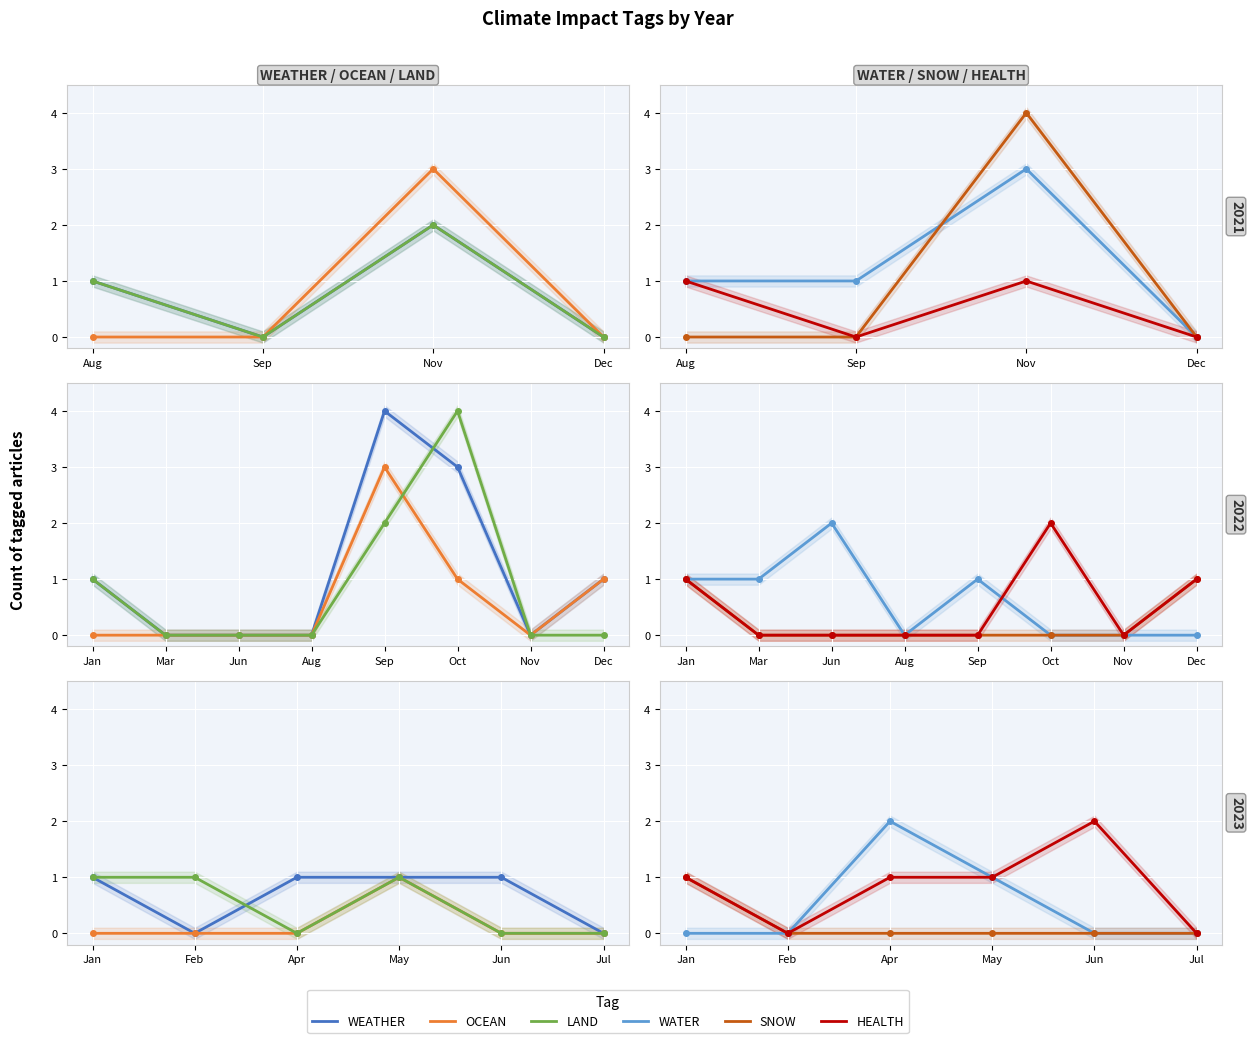

What are all the series names shown in the legend?

WEATHER, OCEAN, LAND, WATER, SNOW, HEALTH